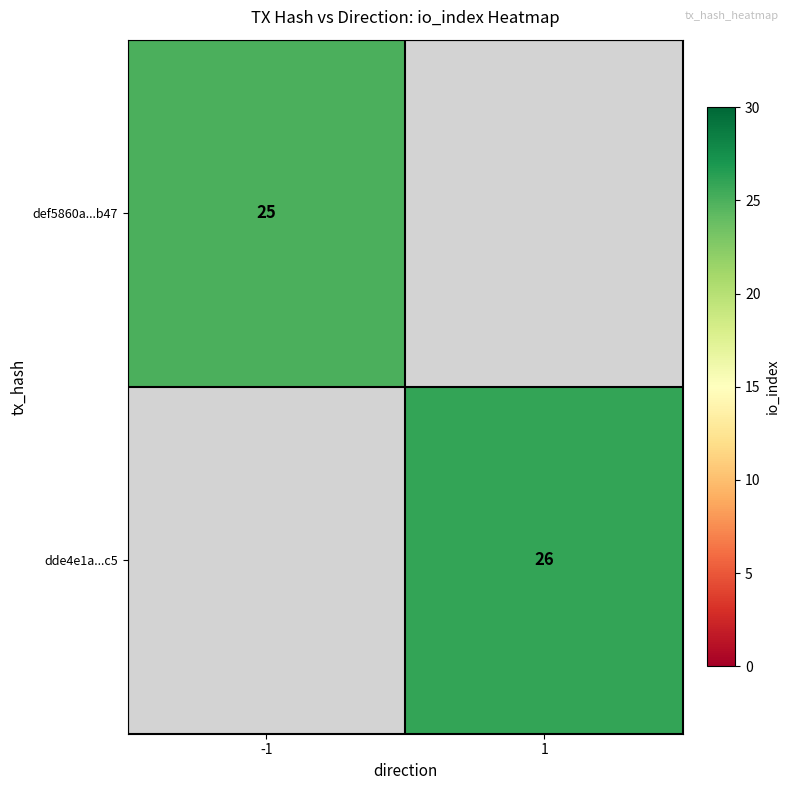

Is it true that dde4e1a...c5 equals 26 at 1?

True